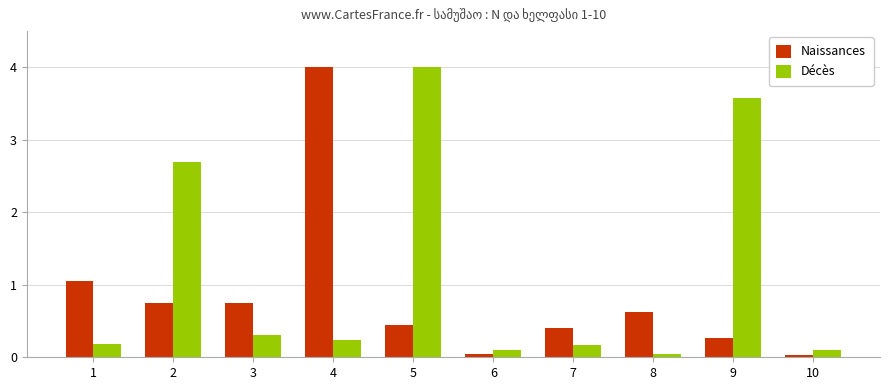

Does the chart contain stacked bars?

No